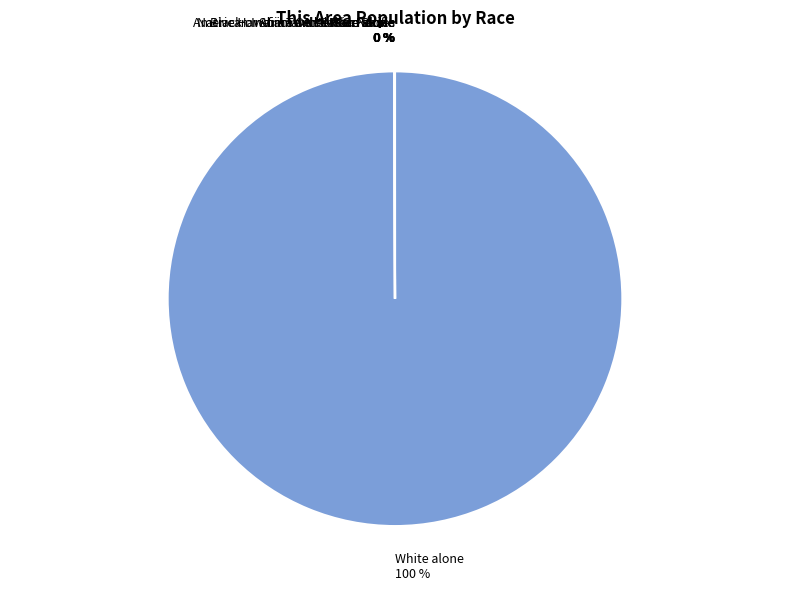

Which category has the biggest portion of the pie?

White alone